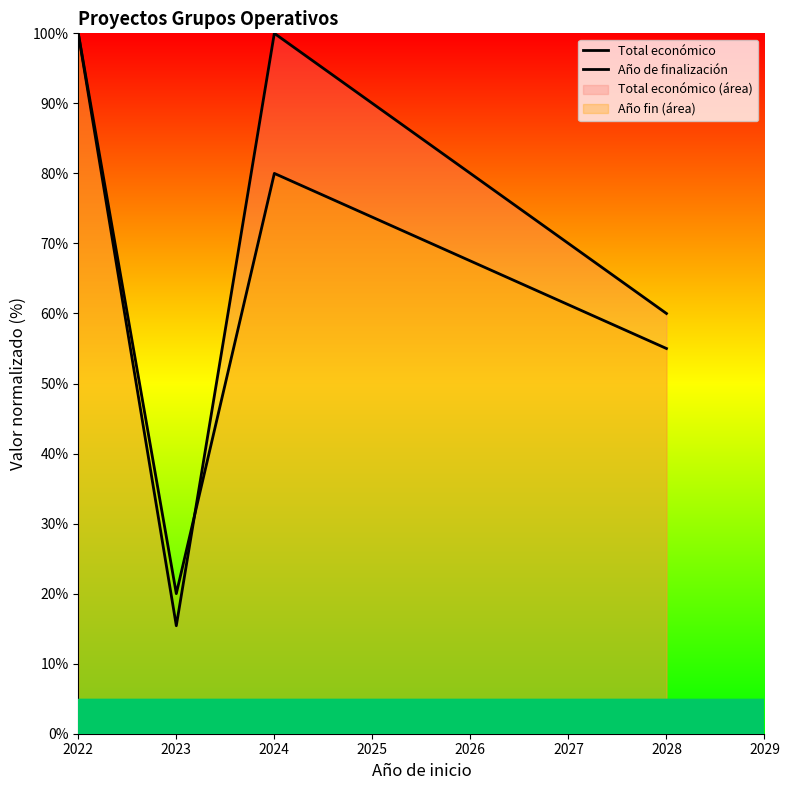

Count the number of data series in this chart.

2